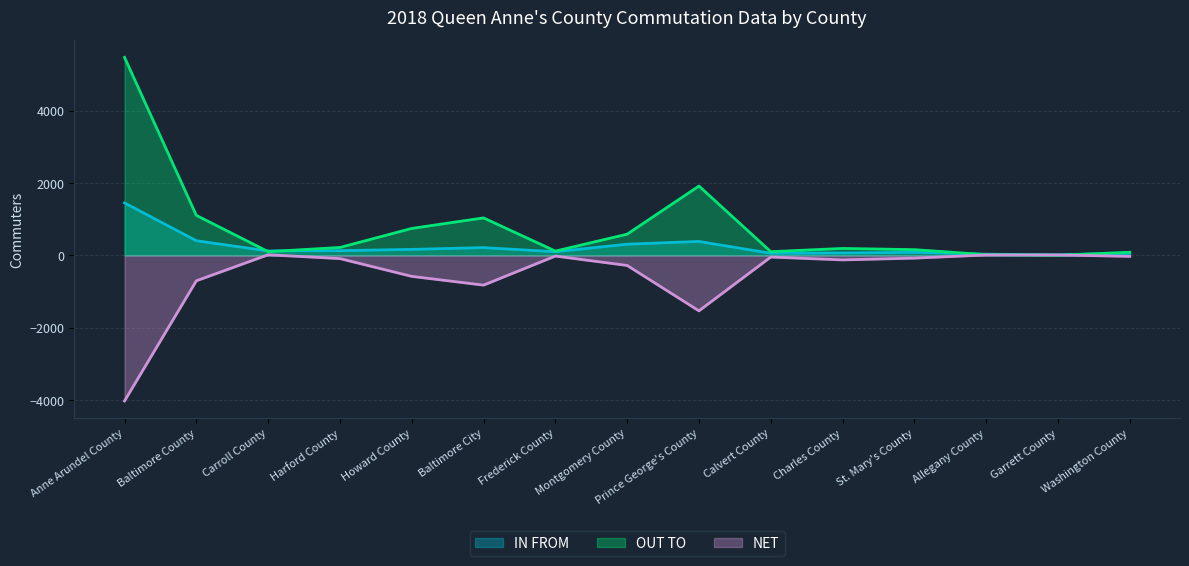

At which label is NET closest to -2002?

Prince George's County